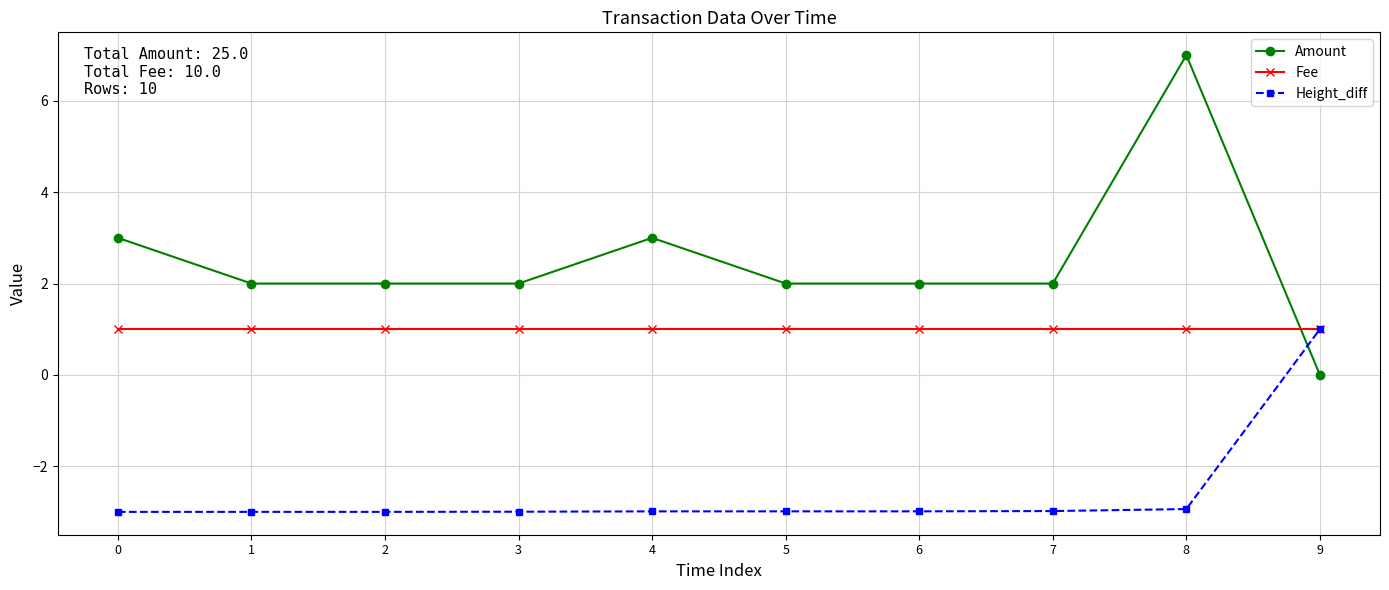

At which label does Height_diff first exceed -2?

9